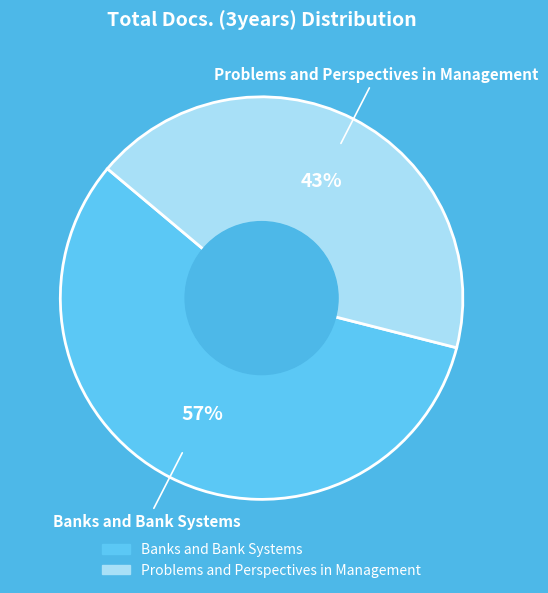

Is the sum of Problems and Perspectives in Management and Banks and Bank Systems greater than half?

Yes